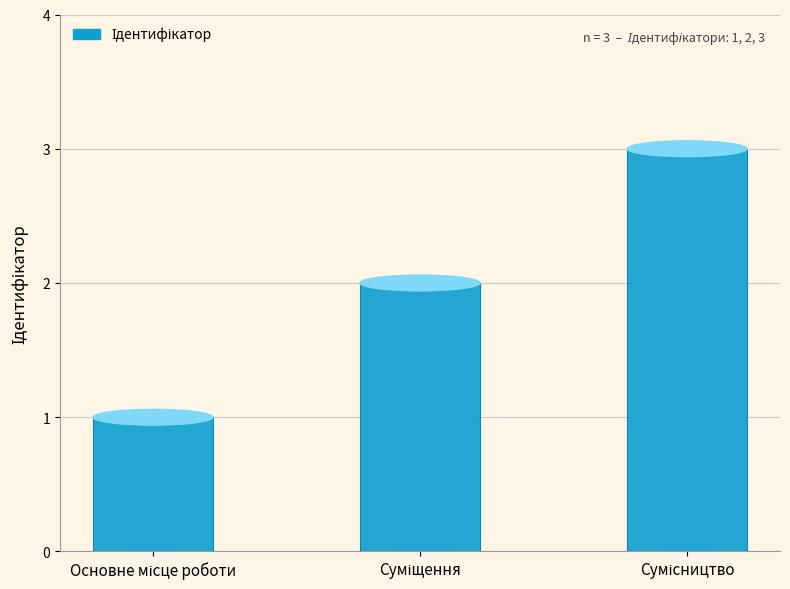

What is the difference between the maximum and minimum values?

2